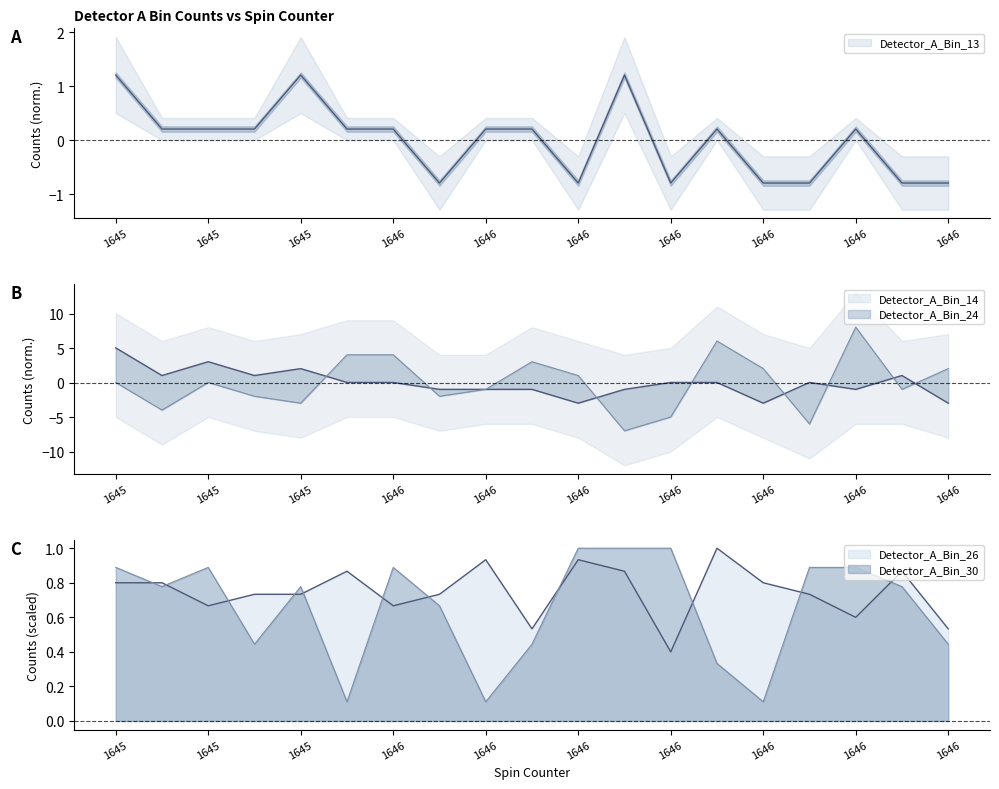

Where is the first local maximum for Detector_A_Bin_26?

1645